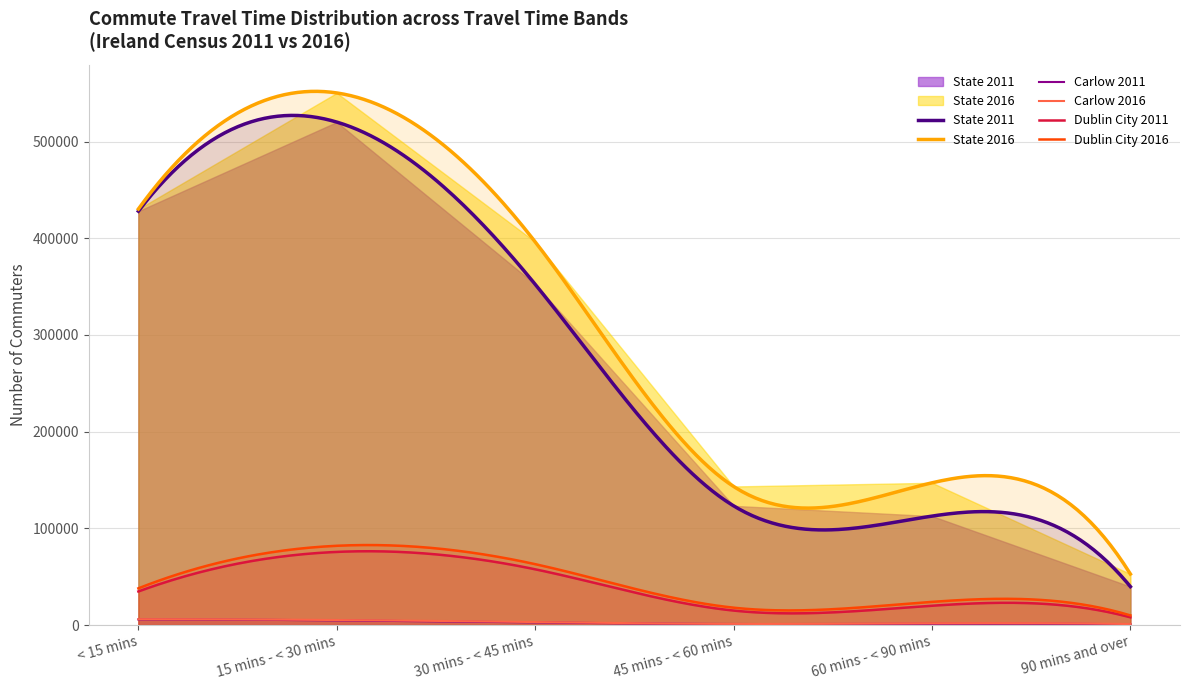

Rank the categories by State 2016 value from highest to lowest.

15 mins - < 30 mins, < 15 mins, 30 mins - < 45 mins, 60 mins - < 90 mins, 45 mins - < 60 mins, 90 mins and over